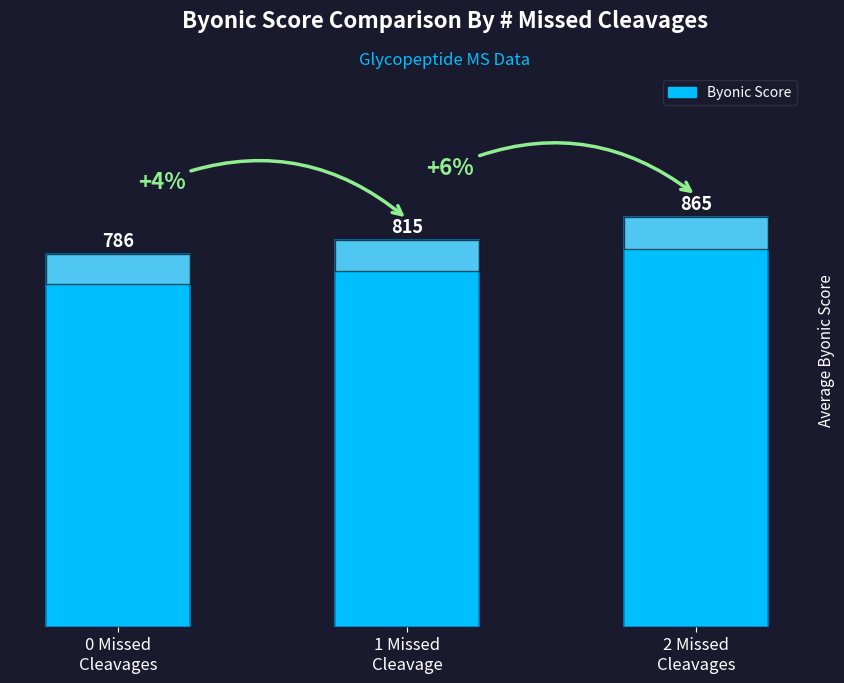

What is the label of the 1st bar from the right?

2 Missed
Cleavages